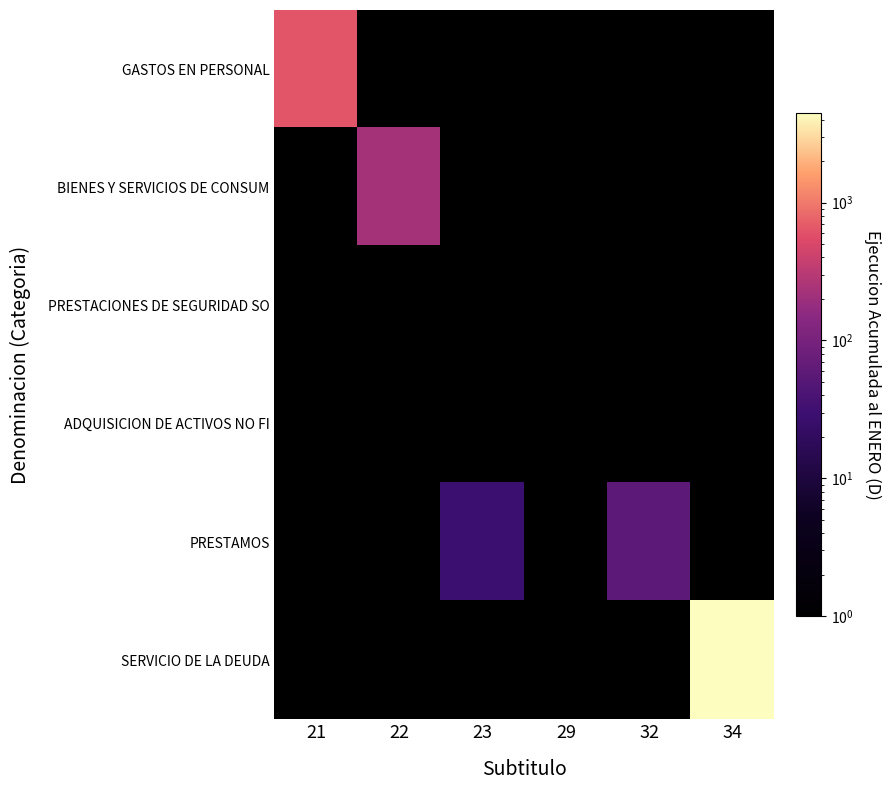

How many data points does each series have?

6